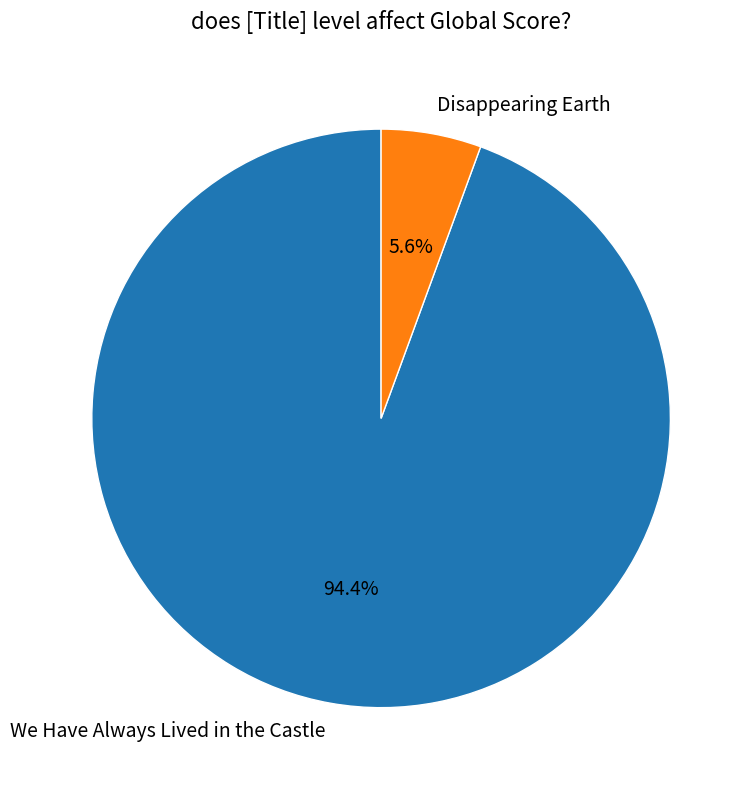

To the nearest percent, what portion does Disappearing Earth represent?

6%